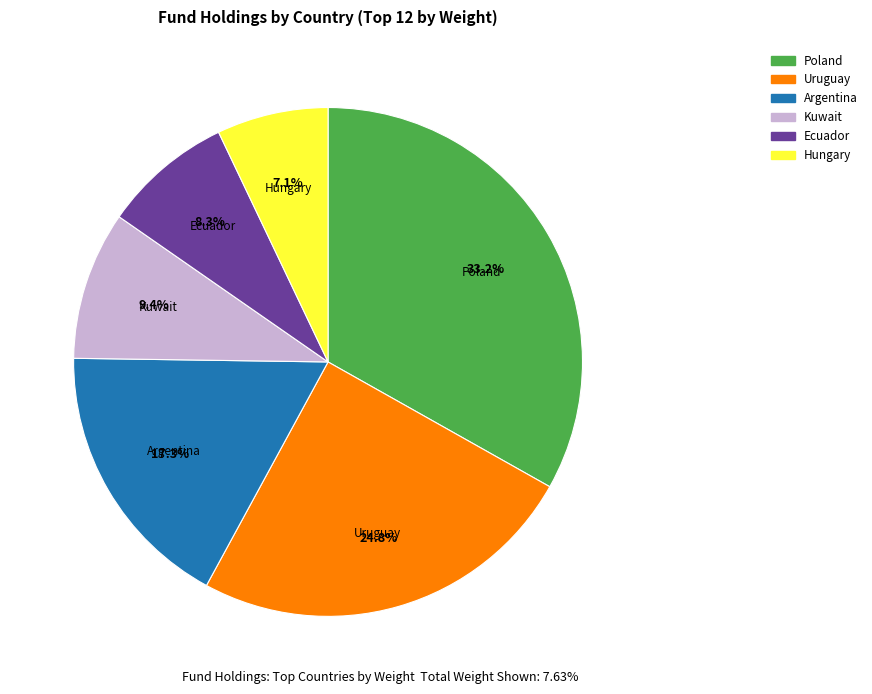

Is there a majority slice in this chart?

No